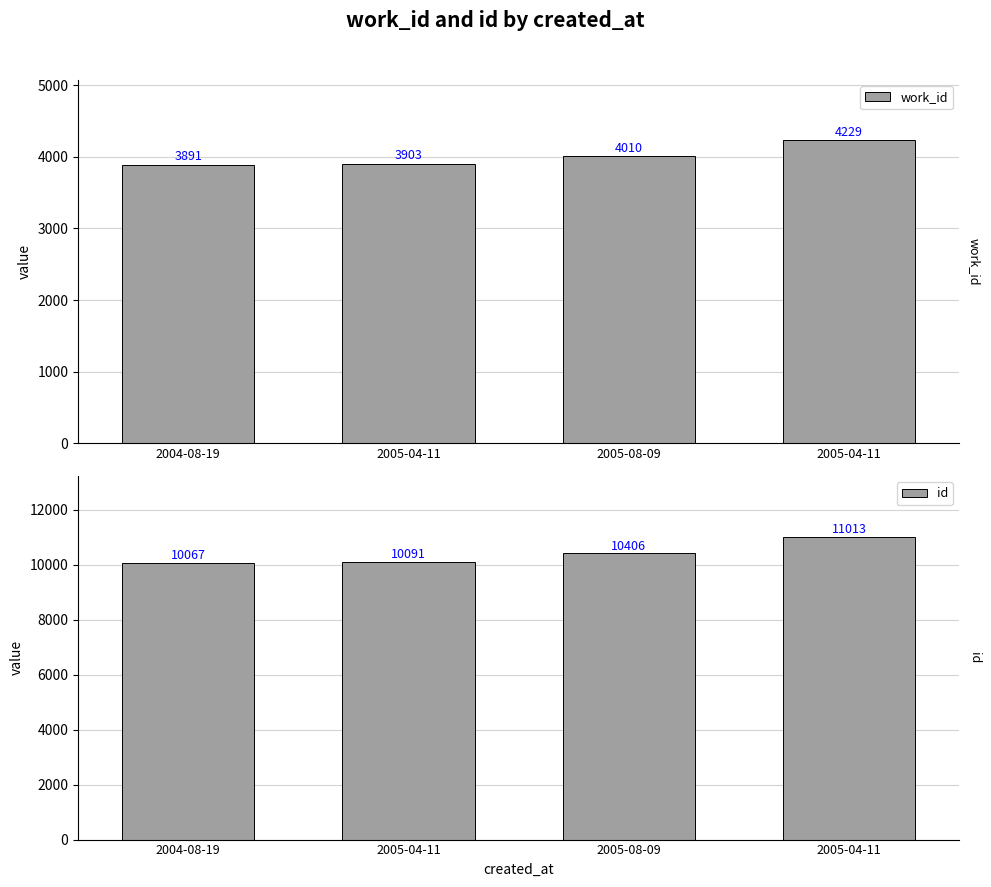

Which series has the largest total across all categories?

id